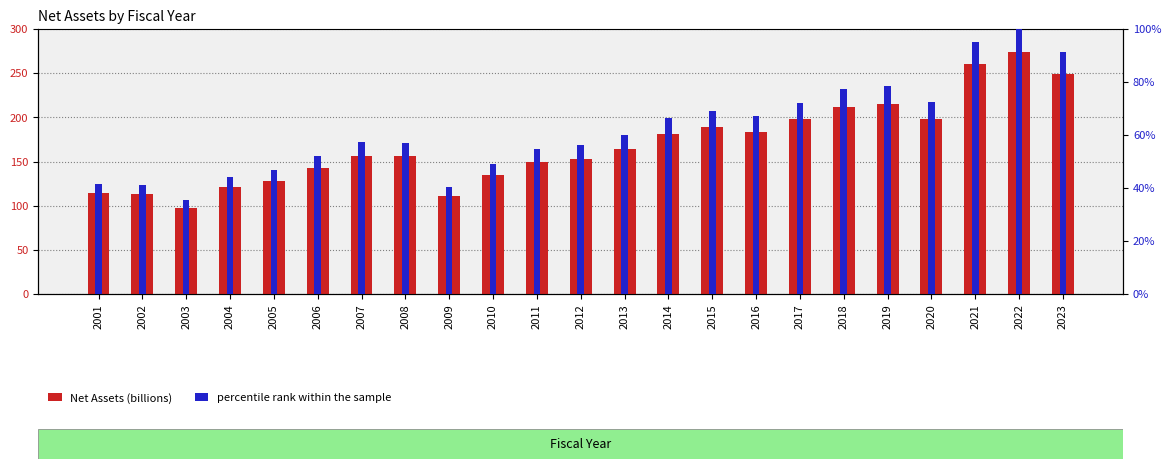

What is the difference between the percentile rank within the sample values at 2001 and 2008?

15.3